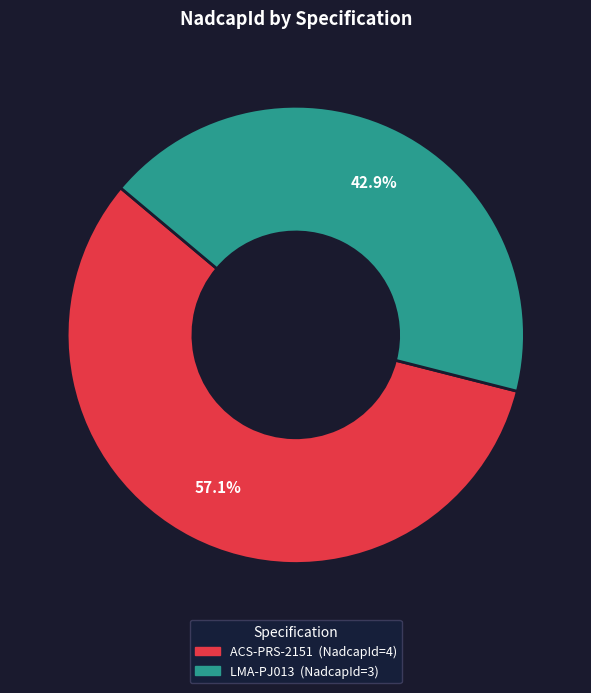

What percentage is the ACS-PRS-2151 slice, to the nearest percent?

57%